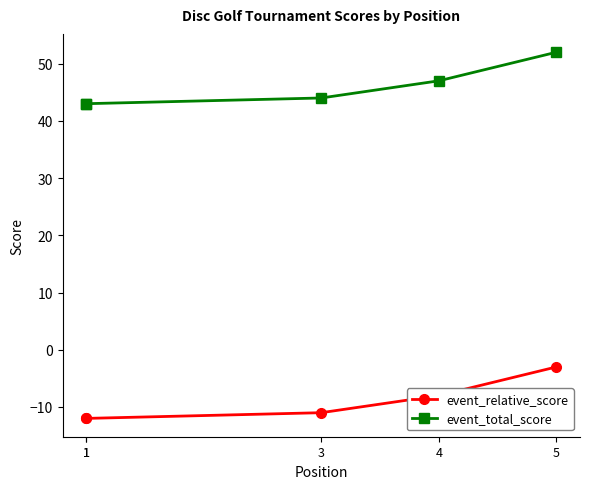

Does the chart display data point markers on the line(s)?

Yes